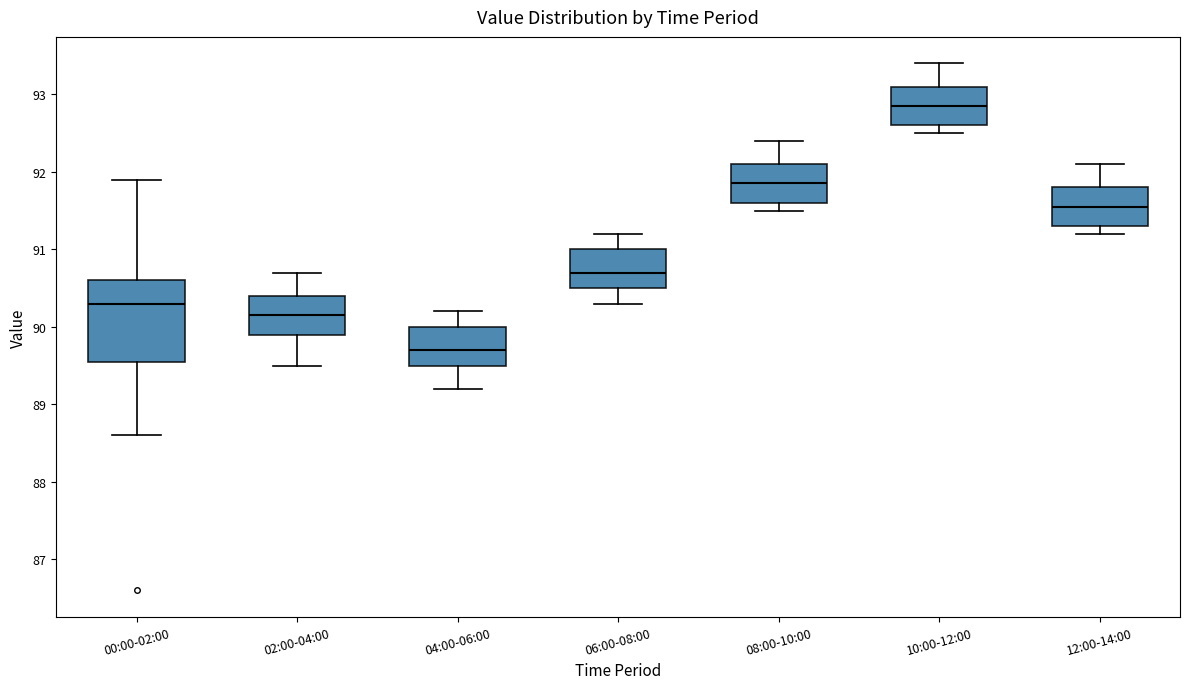

Reading left to right, transcribe this box plot: for each box, give where its median line is, the range the box spans, and where its two whiskers end, as read against the y-axis. The values are not printed on the chart, so give them approximately, as read against the axis.

00:00-02:00: median 90.3, box 89.6 to 90.6, whiskers 88.6 to 91.9
02:00-04:00: median 90.2, box 89.9 to 90.4, whiskers 89.5 to 90.7
04:00-06:00: median 89.7, box 89.5 to 90.0, whiskers 89.2 to 90.2
06:00-08:00: median 90.7, box 90.5 to 91.0, whiskers 90.3 to 91.2
08:00-10:00: median 91.9, box 91.6 to 92.1, whiskers 91.5 to 92.4
10:00-12:00: median 92.9, box 92.6 to 93.1, whiskers 92.5 to 93.4
12:00-14:00: median 91.6, box 91.3 to 91.8, whiskers 91.2 to 92.1